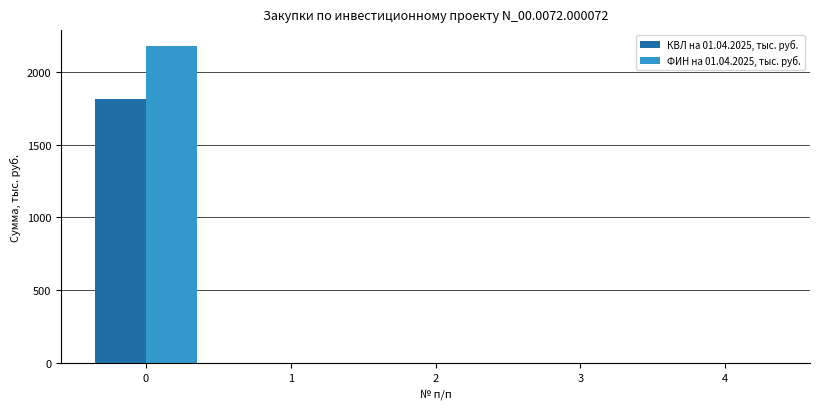

Reading left to right, what are all the values shown in this chart?

КВЛ на 01.04.2025, тыс. руб.: 0=1814.3	1=0.0	2=0.0	3=0.0	4=0.0
ФИН на 01.04.2025, тыс. руб.: 0=2177.2	1=0.0	2=0.0	3=0.0	4=0.0